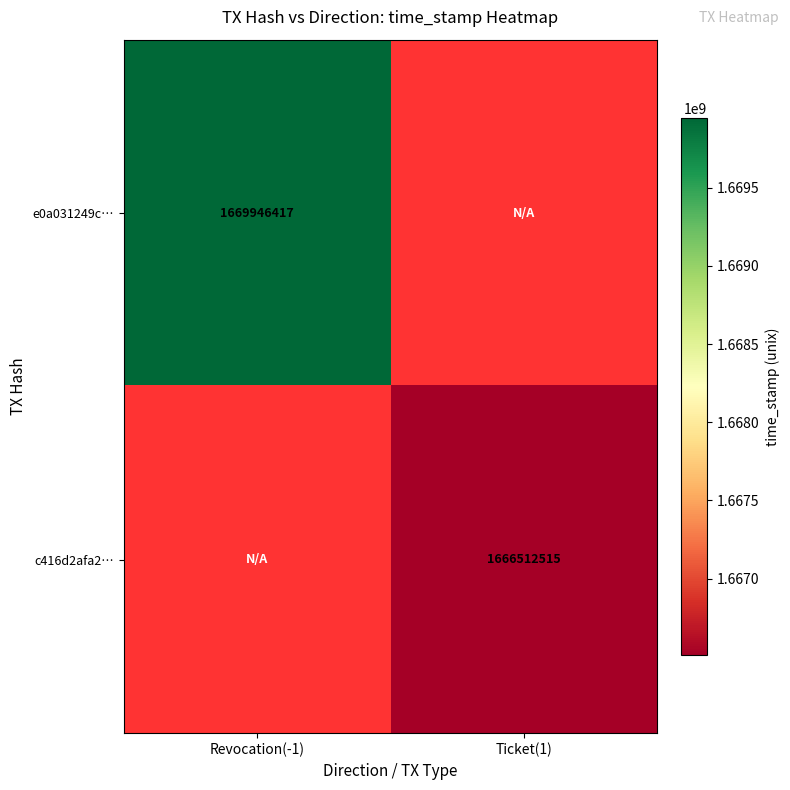

The value of e0a031249c… at Revocation(-1) is 1669946417. True or false?

True